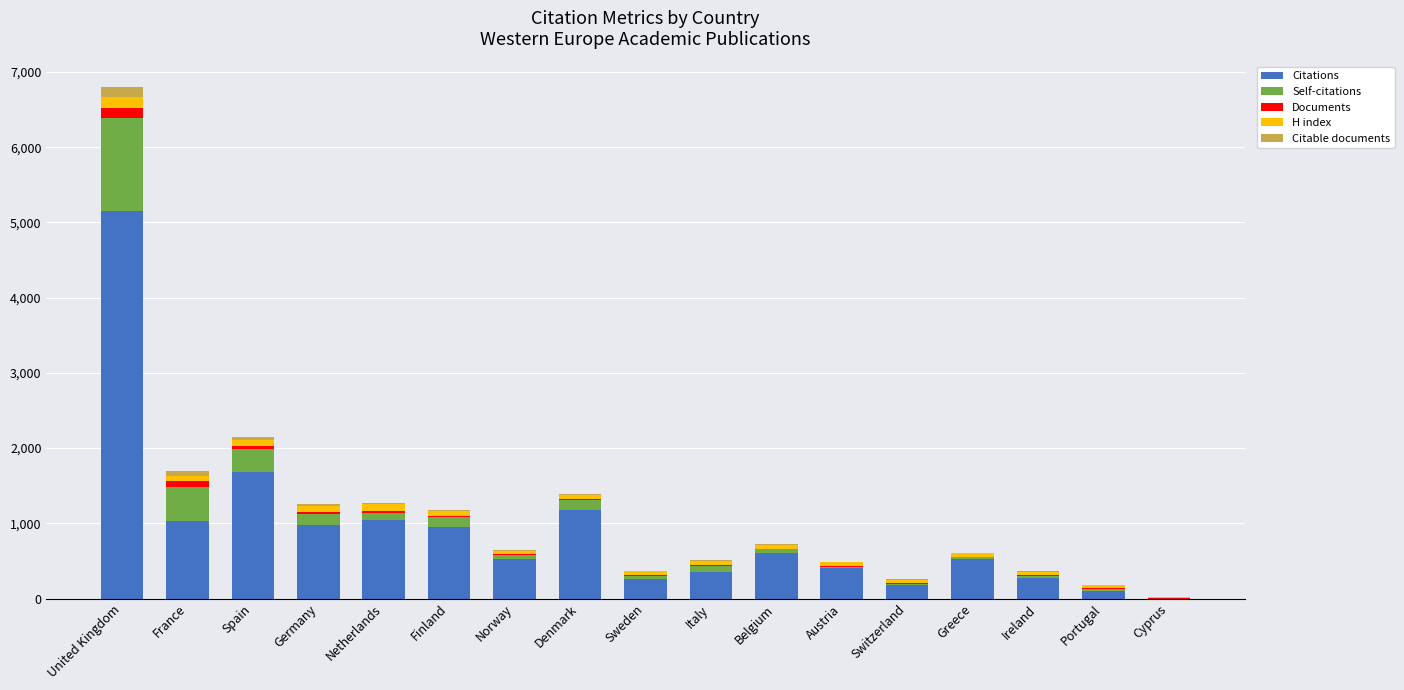

At which label does Citations reach its peak?

United Kingdom